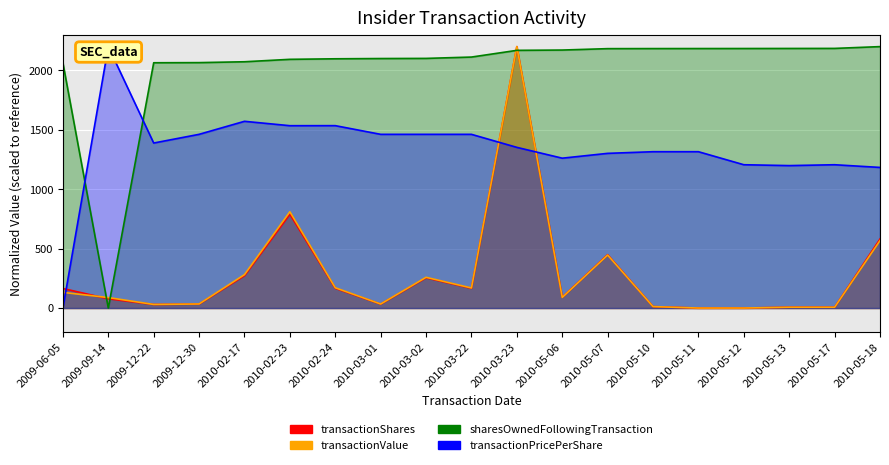

Reading left to right, transcribe all the data shown in this chart.

transactionShares: 2009-06-05=164.5	2009-09-14=77.8	2009-12-22=30.1	2009-12-30=33.6	2010-02-17=272.6	2010-02-23=790.0	2010-02-24=166.2	2010-03-01=33.2	2010-03-02=254.7	2010-03-22=166.2	2010-03-23=2200.0	2010-05-06=90.8	2010-05-07=449.2	2010-05-10=12.4	2010-05-11=0.0	2010-05-12=0.2	2010-05-13=7.1	2010-05-17=7.1	2010-05-18=581.2
transactionValue: 2009-06-05=131.6	2009-09-14=88.3	2009-12-22=30.3	2009-12-30=34.3	2010-02-17=281.3	2010-02-23=810.3	2010-02-24=170.8	2010-03-01=33.9	2010-03-02=258.7	2010-03-22=169.0	2010-03-23=2200.0	2010-05-06=89.6	2010-05-07=446.0	2010-05-10=12.3	2010-05-11=0.0	2010-05-12=0.1	2010-05-13=6.8	2010-05-17=6.8	2010-05-18=567.4
sharesOwnedFollowingTransaction: 2009-06-05=2063.1	2009-09-14=0.0	2009-12-22=2064.2	2009-12-30=2065.3	2010-02-17=2072.5	2010-02-23=2093.0	2010-02-24=2097.5	2010-03-01=2099.7	2010-03-02=2100.8	2010-03-22=2112.1	2010-03-23=2168.5	2010-05-06=2171.1	2010-05-07=2182.9	2010-05-10=2183.4	2010-05-11=2183.7	2010-05-12=2184.0	2010-05-13=2184.4	2010-05-17=2184.9	2010-05-18=2200.0
transactionPricePerShare: 2009-06-05=0.0	2009-09-14=2200.0	2009-12-22=1388.7	2009-12-30=1461.8	2010-02-17=1571.4	2010-02-23=1534.5	2010-02-24=1534.9	2010-03-01=1461.8	2010-03-02=1461.8	2010-03-22=1461.8	2010-03-23=1352.2	2010-05-06=1261.2	2010-05-07=1301.7	2010-05-10=1315.6	2010-05-11=1315.6	2010-05-12=1206.0	2010-05-13=1198.7	2010-05-17=1206.0	2010-05-18=1183.3